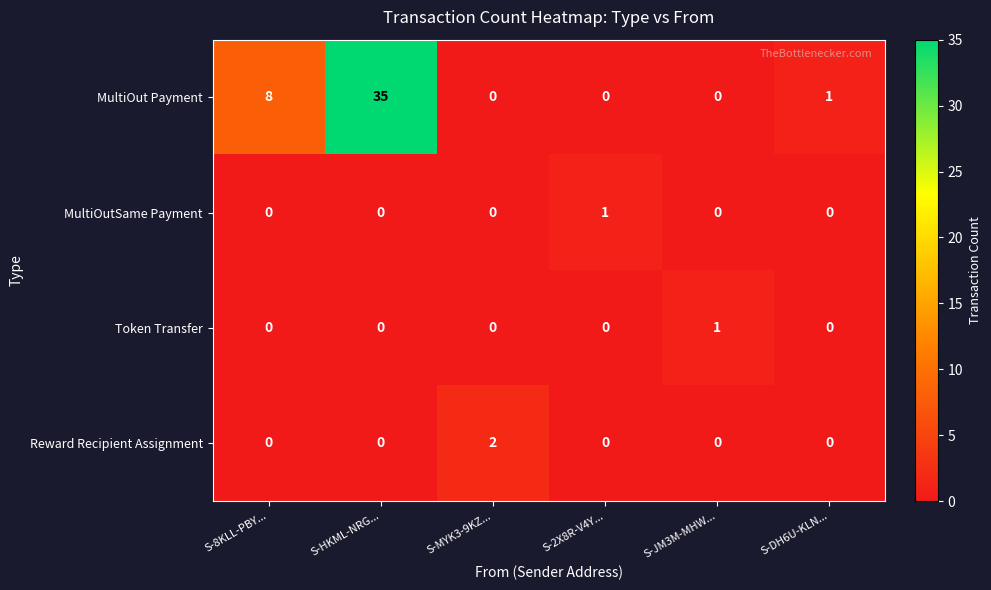

Count the number of categories in the chart.

6